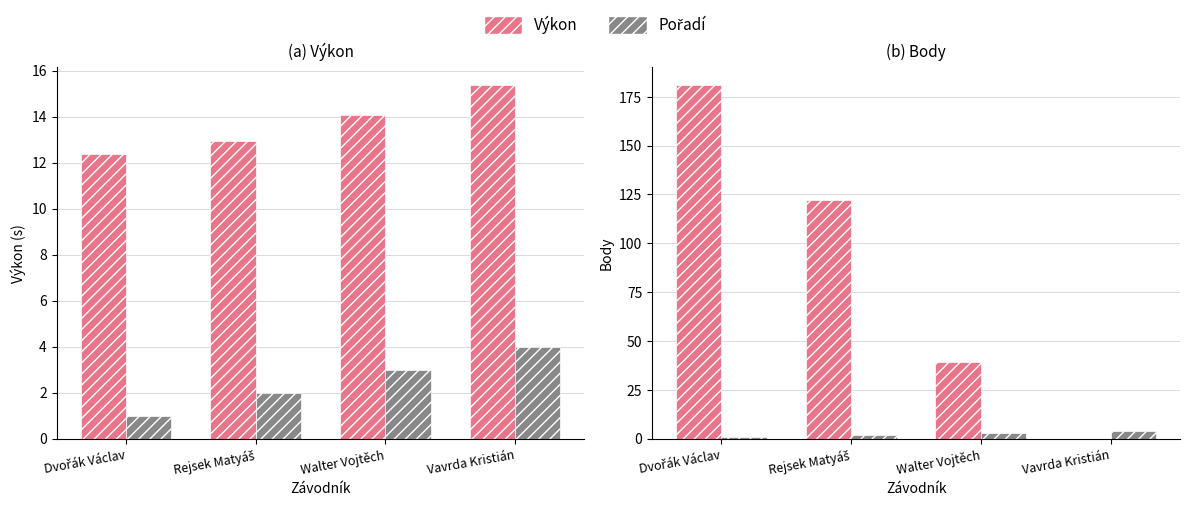

How many series are shown in this chart?

2